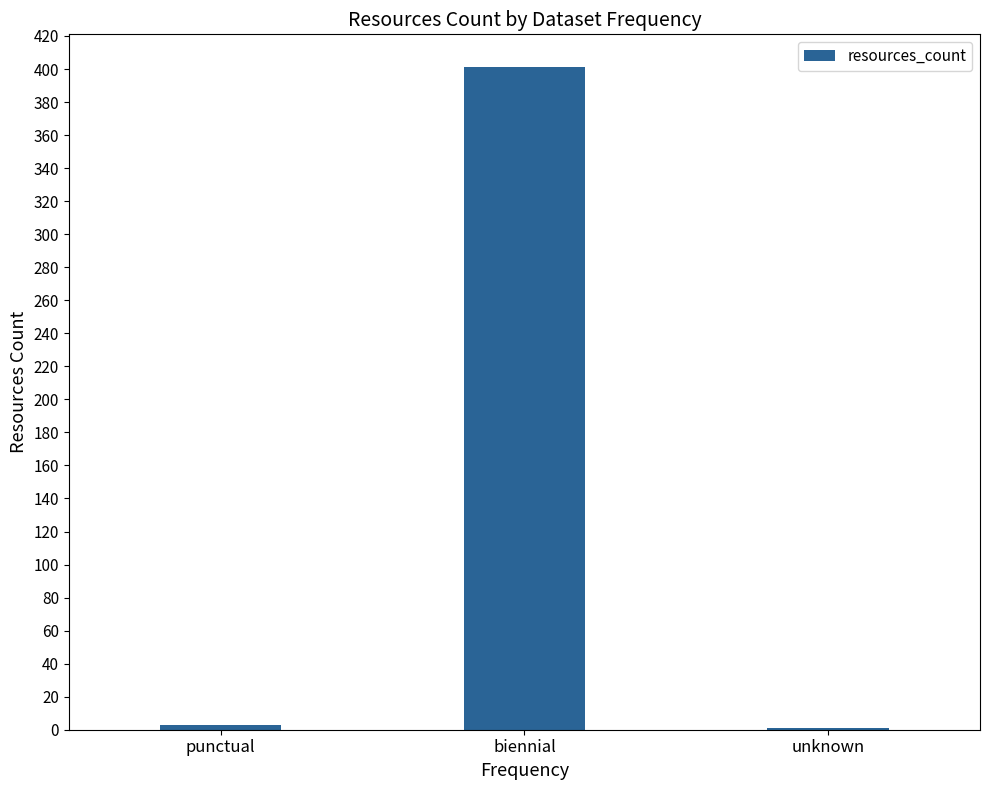

Reading left to right, list all the values displayed in this chart.

punctual=3	biennial=401	unknown=1